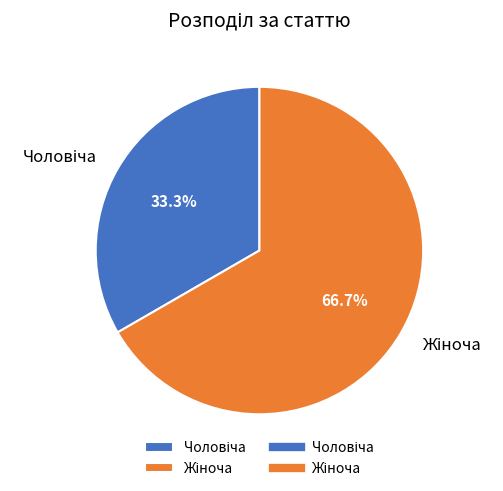

Does any single category account for the majority?

Yes